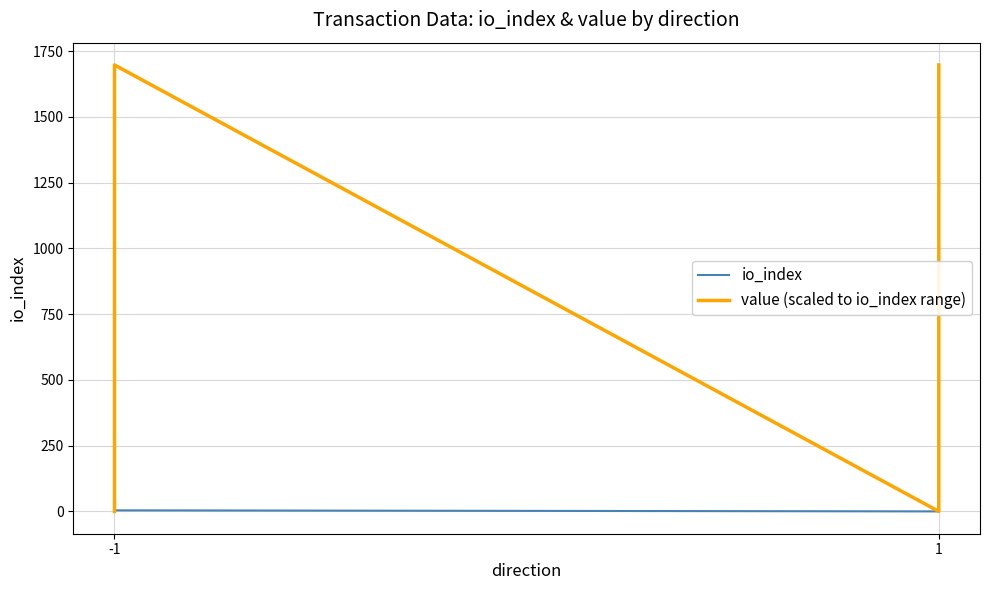

Where do value (scaled to io_index range) and io_index first cross each other?

-1 and -1